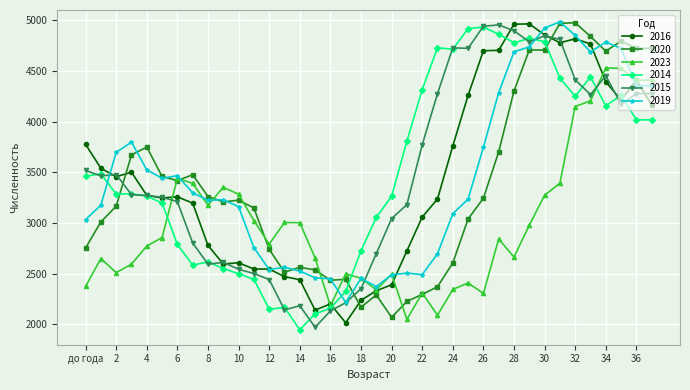

True or false: 2016 has more than 1 interior local peaks.

True